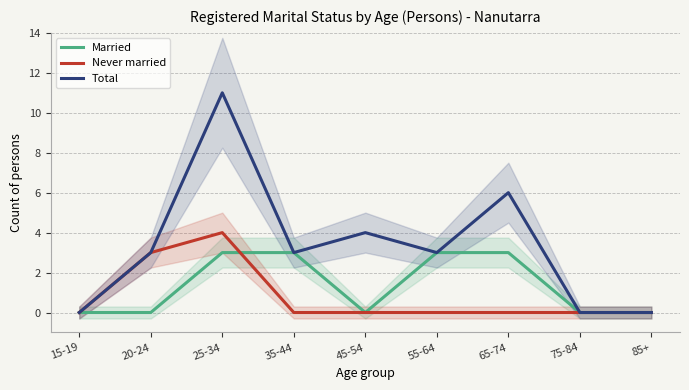

What is the highest value of the Married series?

3